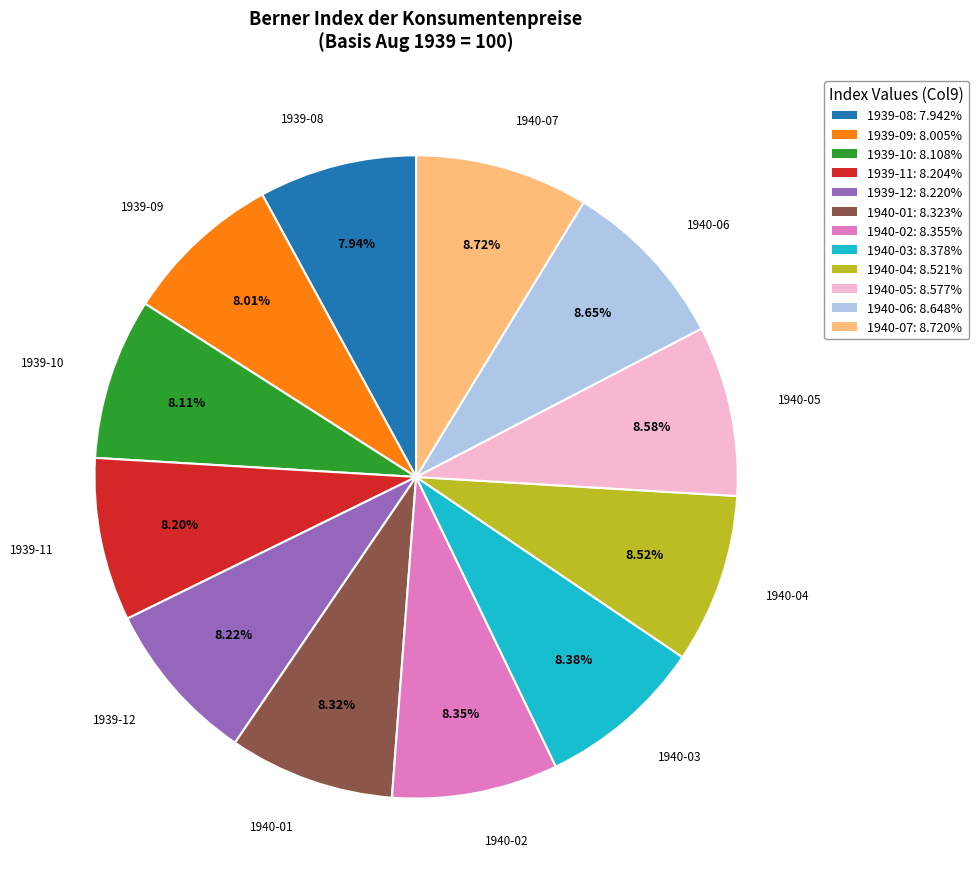

The 1939-08 slice represents 8% of the pie. True or false?

True